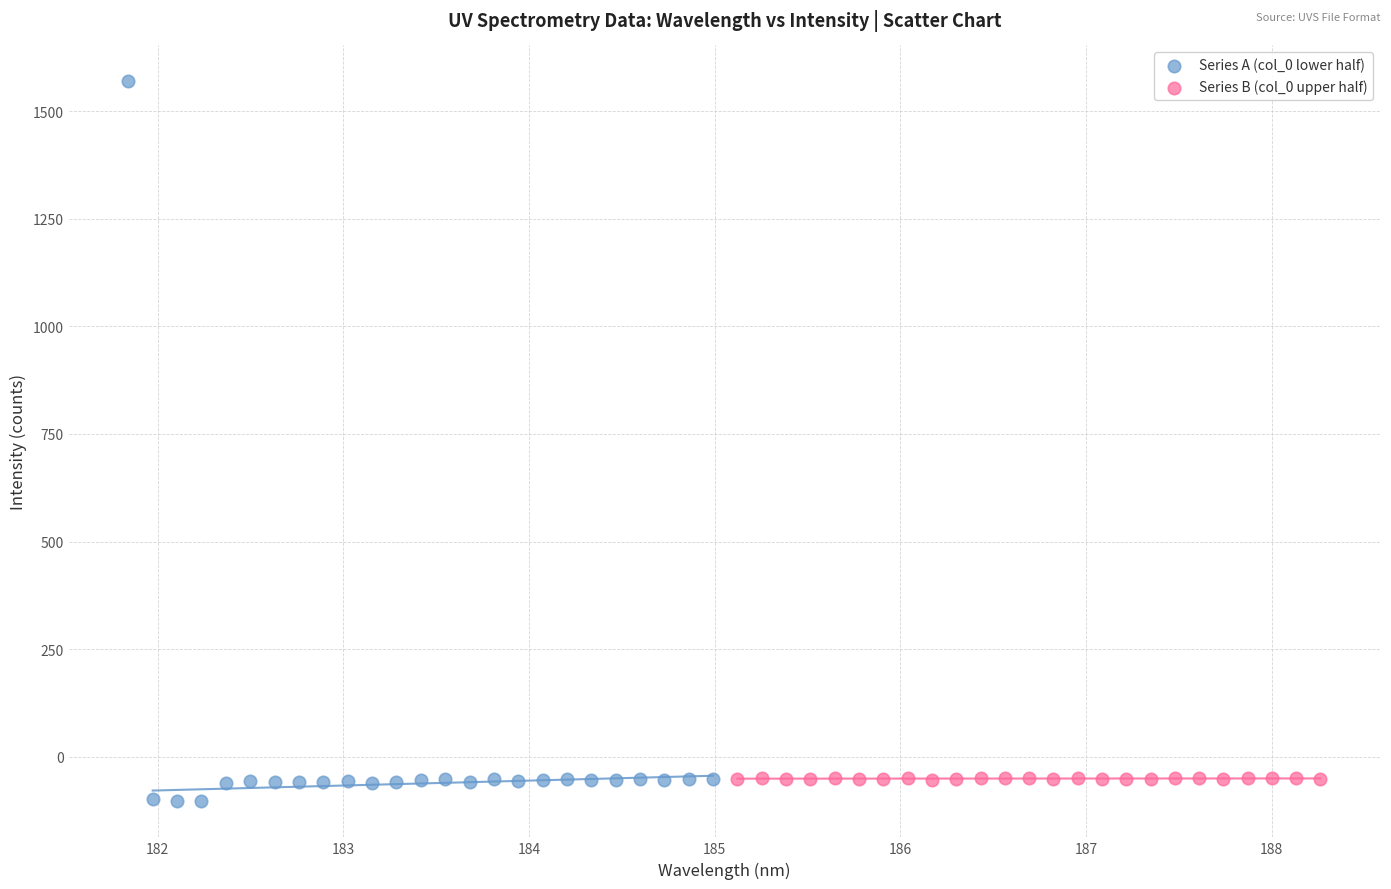

Which series has the largest Y range (max minus min)?

Series A (col_0 lower half)